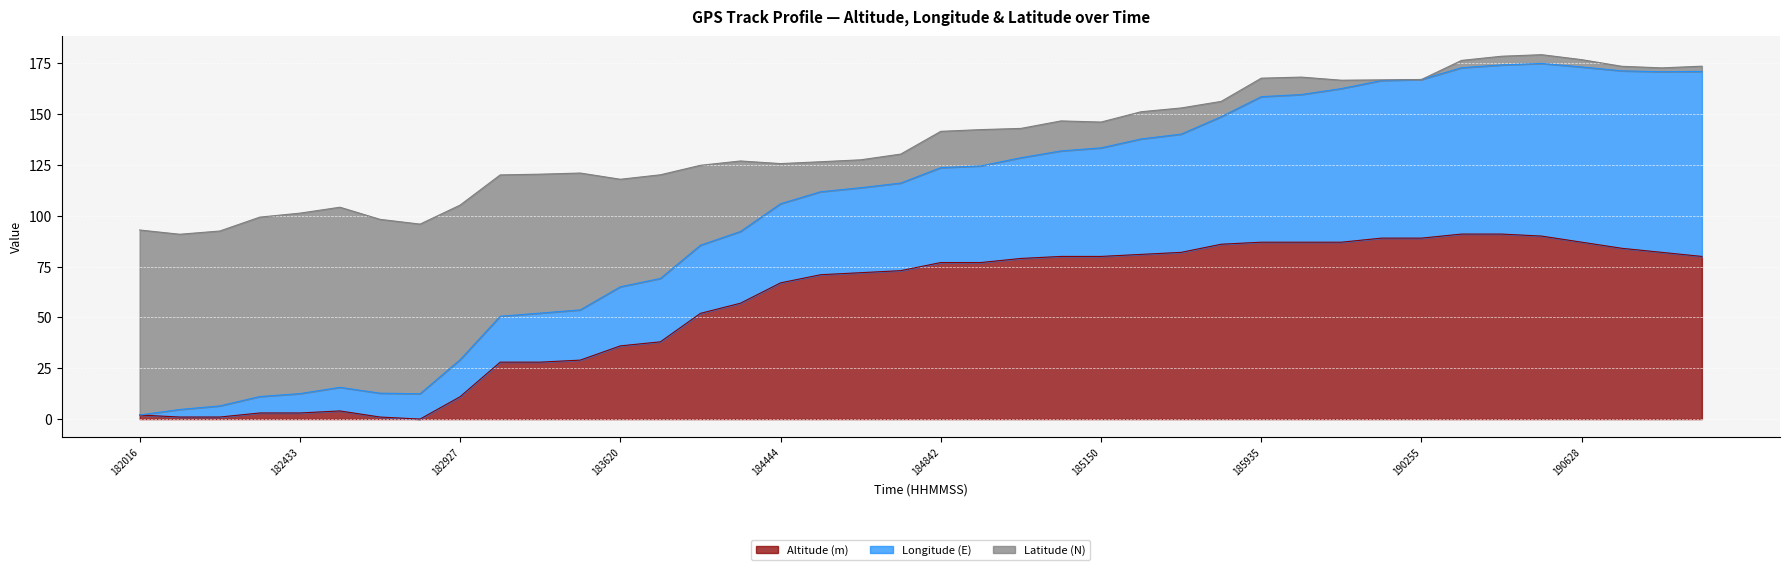

True or false: Altitude (m) and Longitude (E) intersect in this chart.

False